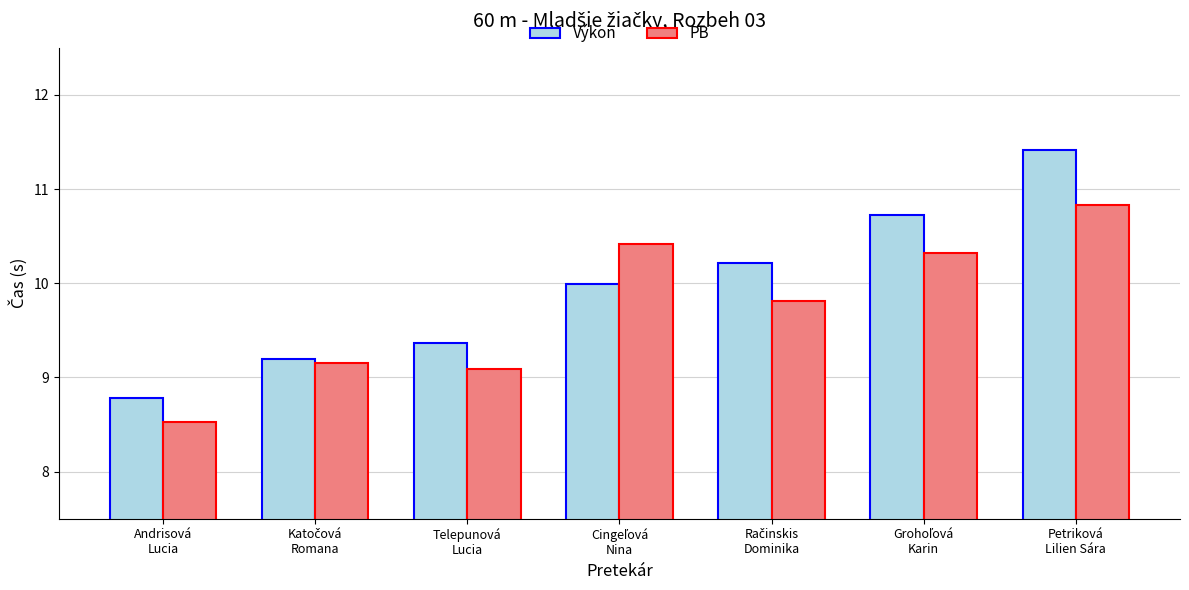

At which label does PB reach its peak?

Petriková
Lilien Sára